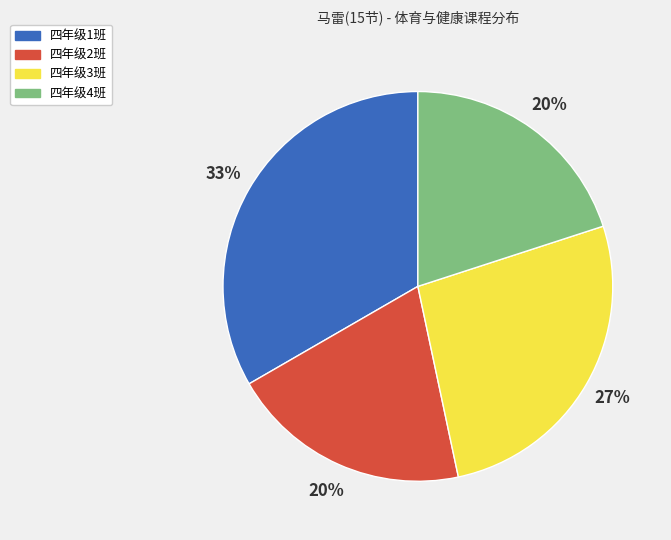

Approximately how many times larger is the value at 四年级2班 compared to 四年级1班?

0.6